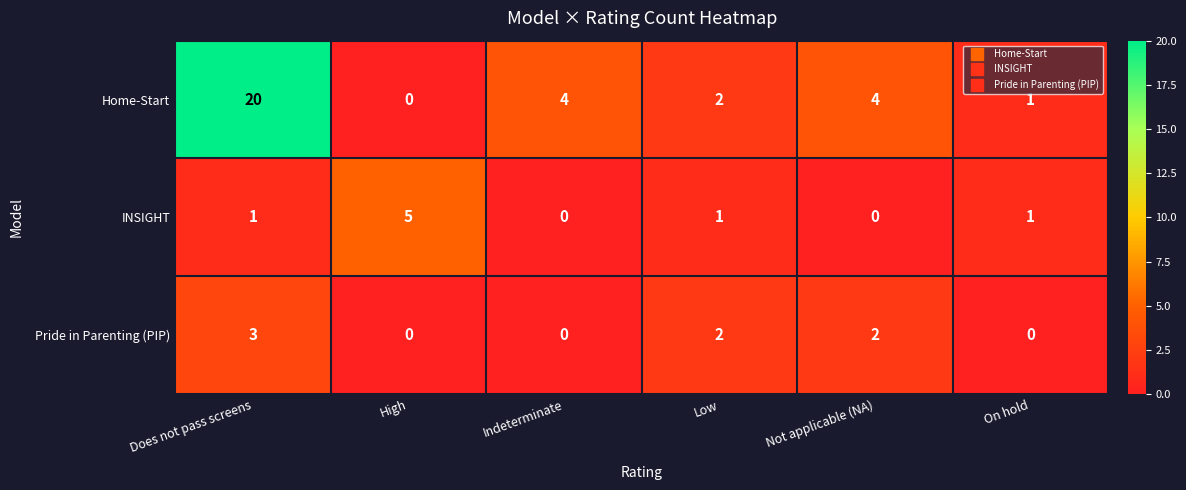

List the series in order of their peak value, highest first.

Home-Start, INSIGHT, Pride in Parenting (PIP)